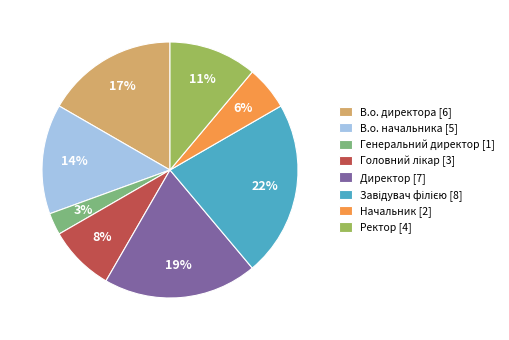

True or false: Директор accounts for 19% of the total.

True